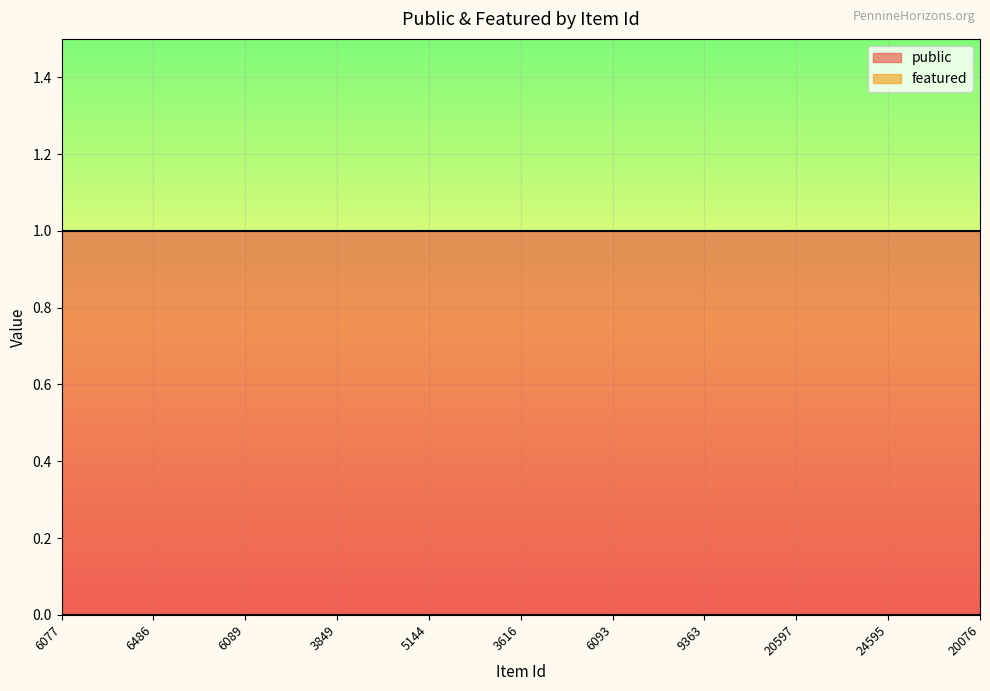

At how many categories does at least one series exceed 0?

11